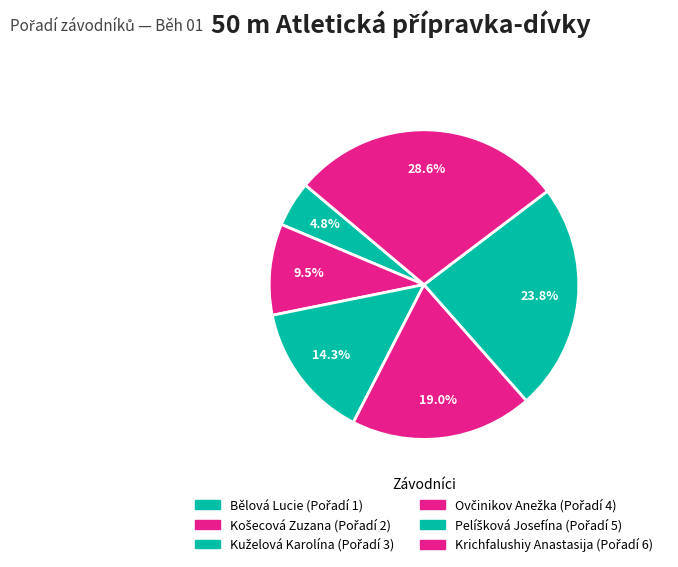

How many segments does this pie chart have?

6